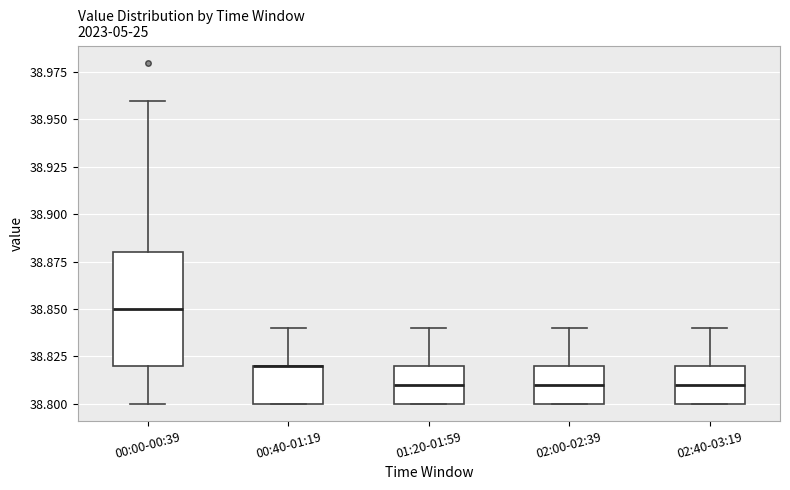

Reading left to right, read every box against the y-axis: the position of its median line, the range the box covers, and the ends of its whiskers. The values are not printed on the chart, so give them approximately, as read against the axis.

00:00-00:39: median 38.85, box 38.82 to 38.88, whiskers 38.80 to 38.96
00:40-01:19: median 38.82 (drawn on the box's upper edge), box 38.80 to 38.82, whiskers 38.80 to 38.84
01:20-01:59: median 38.81, box 38.80 to 38.82, whiskers 38.80 to 38.84
02:00-02:39: median 38.81, box 38.80 to 38.82, whiskers 38.80 to 38.84
02:40-03:19: median 38.81, box 38.80 to 38.82, whiskers 38.80 to 38.84